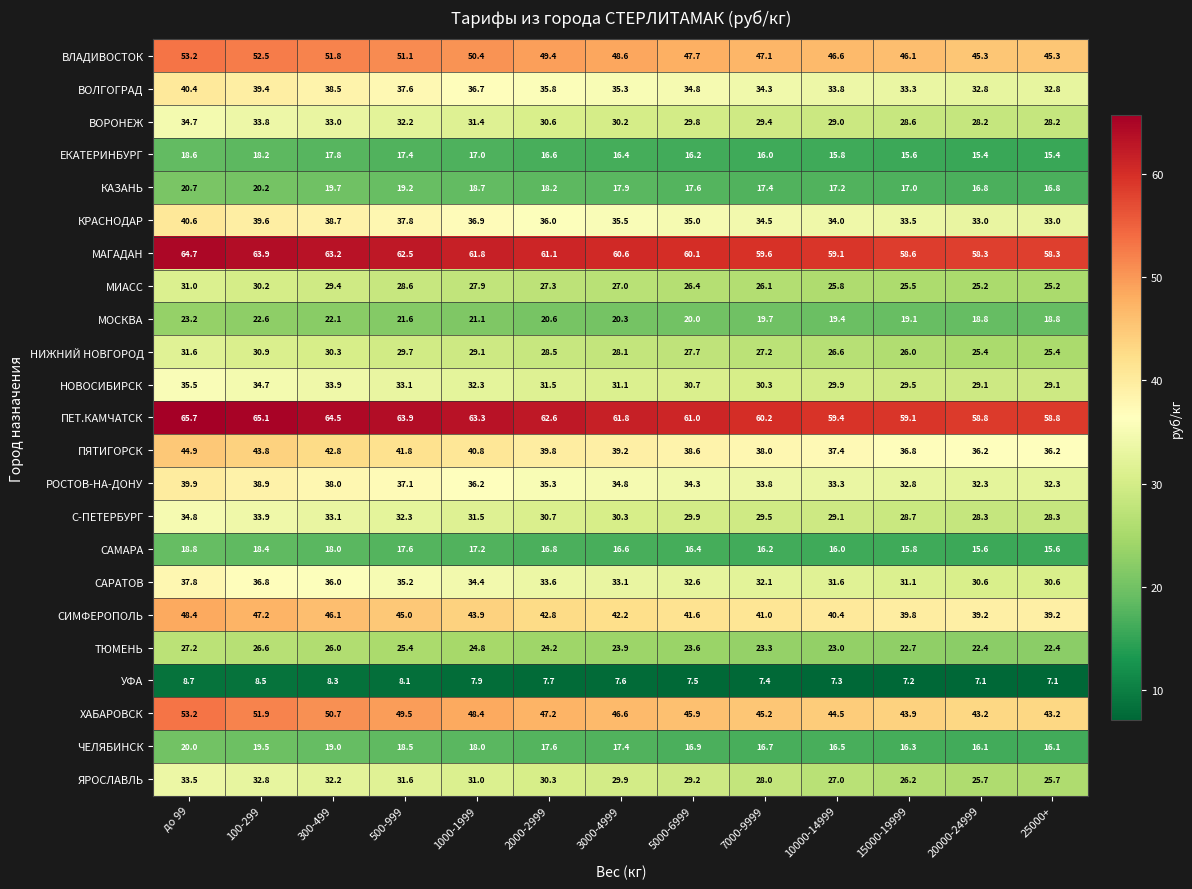

True or false: ЧЕЛЯБИНСК has a value of 16.5 at 10000-14999.

True